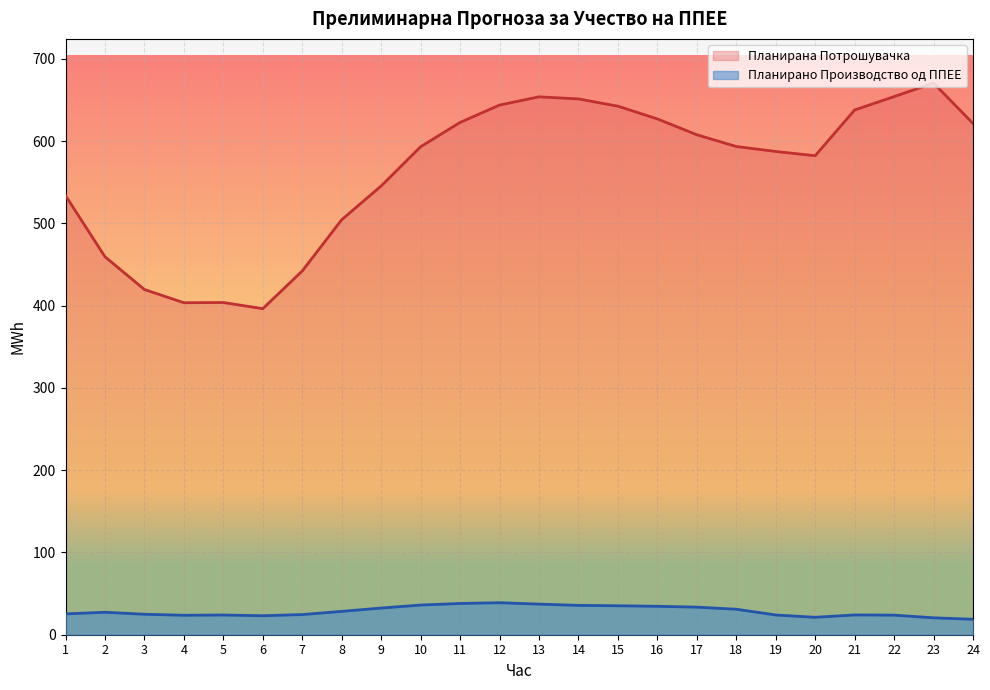

At which category is the sum across all series the highest?

23